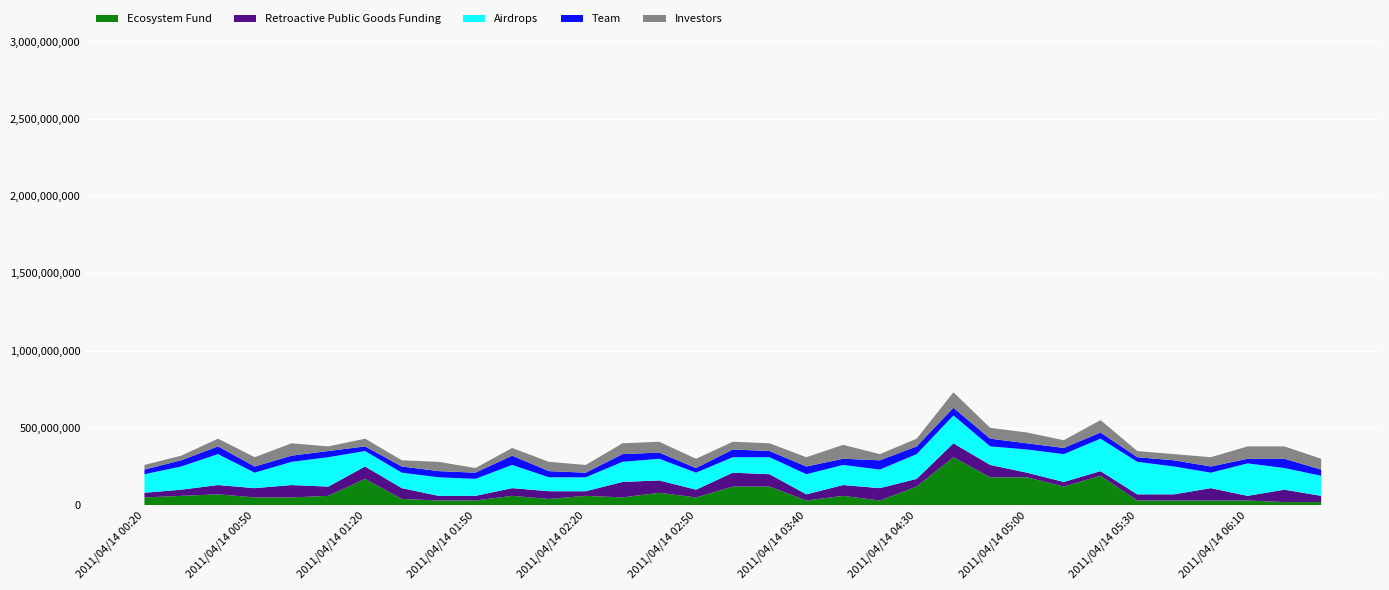

Reading left to right, what are all the values shown in this chart?

Ecosystem Fund: 0.5	0.6	0.7	0.5	0.5	0.6	1.7	0.4	0.3	0.3	0.6	0.4	0.6	0.5	0.8	0.5	1.2	1.2	0.3	0.6	0.3	1.2	3.1	1.8	1.8	1.2	1.9	0.3	0.3	0.3	0.3	0.2	0.2
Retroactive Public Goods Funding: 0.3	0.4	0.6	0.6	0.8	0.6	0.8	0.7	0.3	0.3	0.5	0.5	0.3	1.0	0.8	0.5	0.9	0.8	0.4	0.7	0.8	0.5	0.9	0.8	0.3	0.3	0.3	0.4	0.4	0.8	0.3	0.8	0.4
Airdrops: 1.2	1.5	2.0	1.0	1.5	1.9	1.0	1.0	1.2	1.1	1.5	0.9	0.9	1.3	1.4	1.1	1.0	1.1	1.3	1.3	1.2	1.6	1.8	1.2	1.5	1.8	2.1	2.1	1.8	1.0	2.1	1.4	1.3
Team: 0.3	0.4	0.5	0.4	0.4	0.4	0.3	0.4	0.4	0.4	0.6	0.4	0.3	0.5	0.4	0.3	0.5	0.4	0.5	0.4	0.6	0.5	0.5	0.5	0.4	0.4	0.4	0.3	0.4	0.4	0.3	0.6	0.4
Investors: 0.3	0.3	0.5	0.6	0.8	0.3	0.5	0.4	0.6	0.3	0.5	0.6	0.5	0.7	0.7	0.6	0.5	0.5	0.6	0.9	0.4	0.5	1.0	0.7	0.7	0.5	0.8	0.4	0.4	0.6	0.8	0.8	0.7